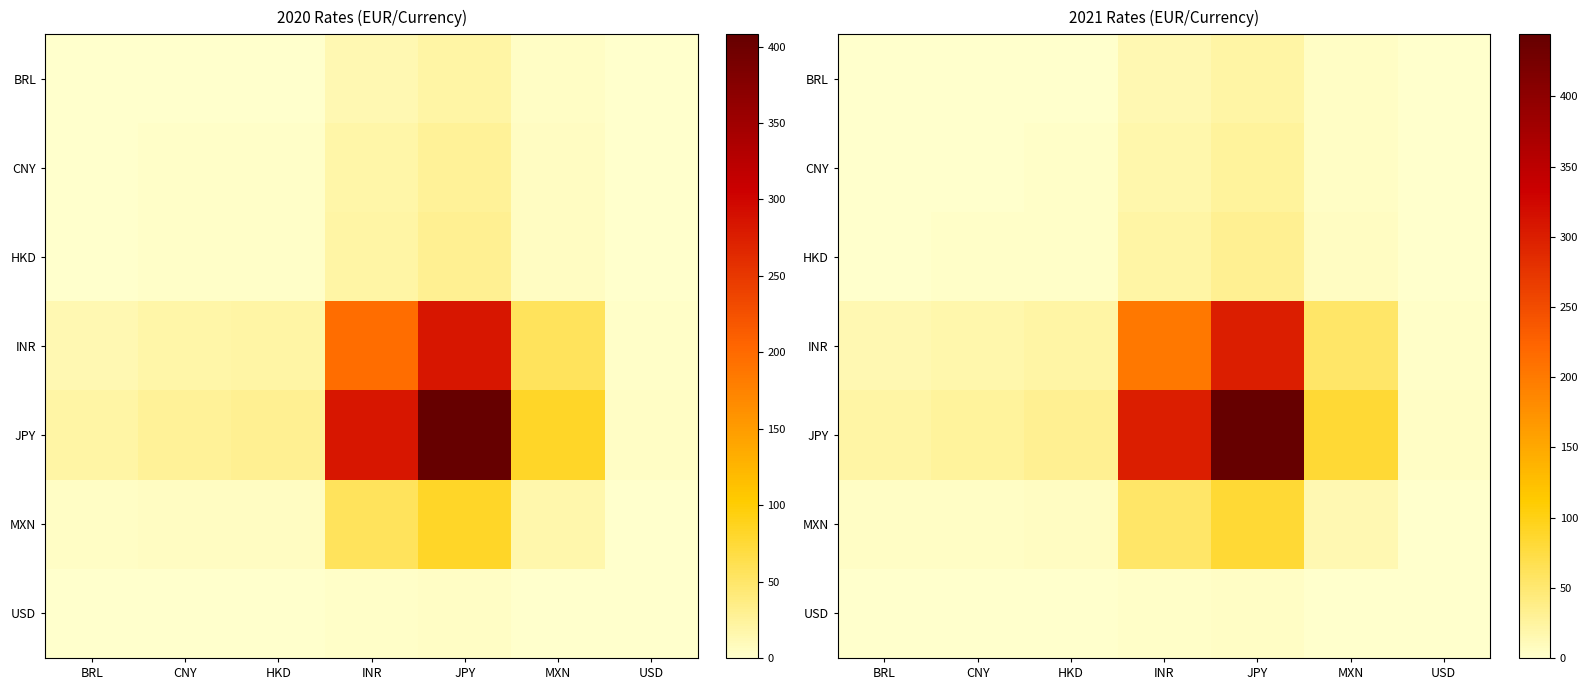

Between BRL and JPY, which series saw the biggest shift?

JPY